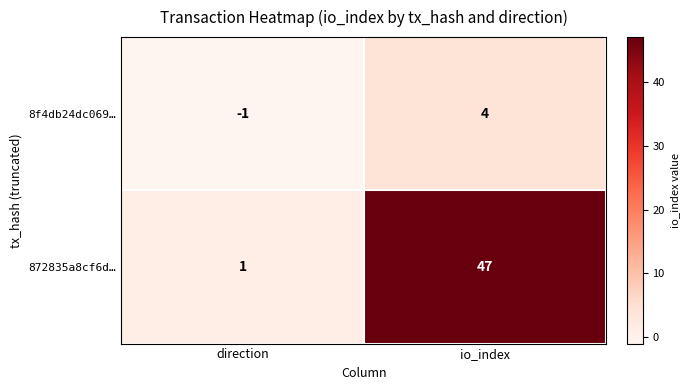

At which category is the sum across all series the highest?

io_index